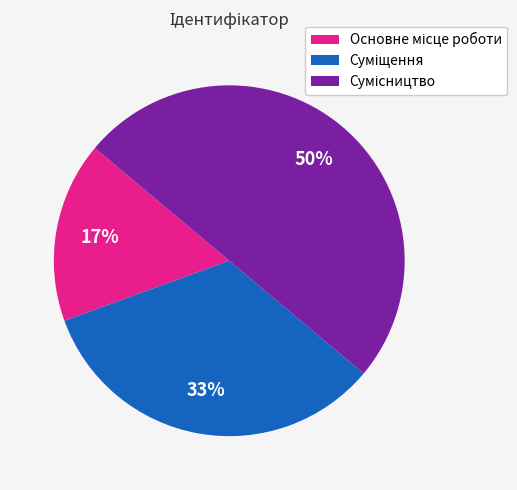

To the nearest percent, what is the difference between the largest and smallest slice percentages?

33%